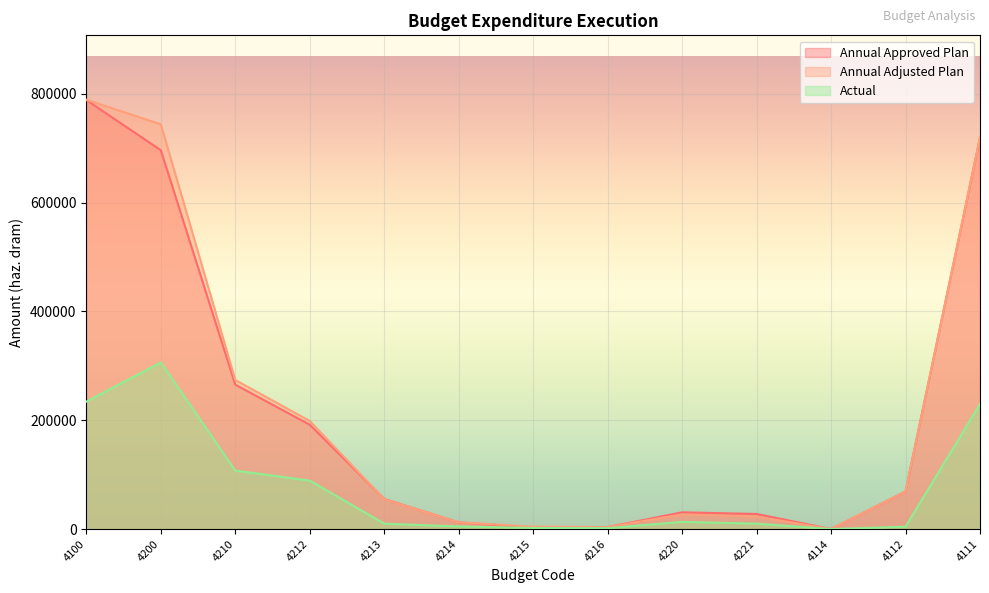

At how many categories does at least one series exceed 727390?

2